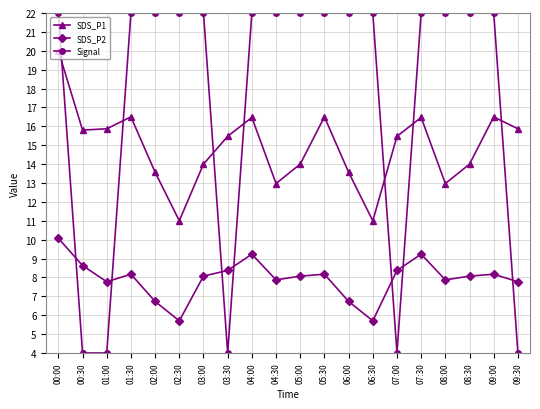

Count the number of categories in the chart.

20